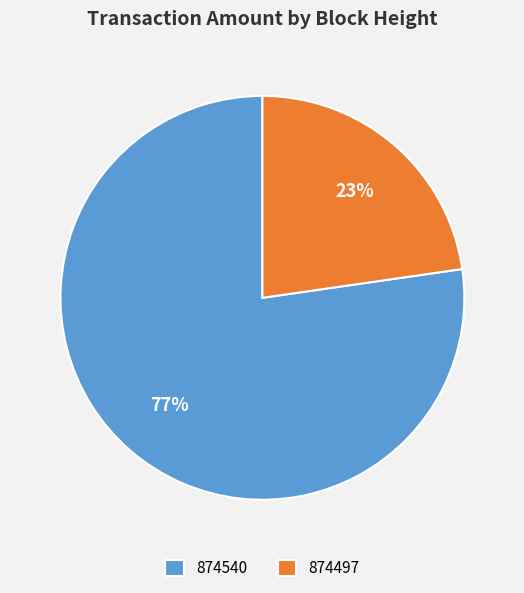

Does 874540 represent more than half of the total?

Yes